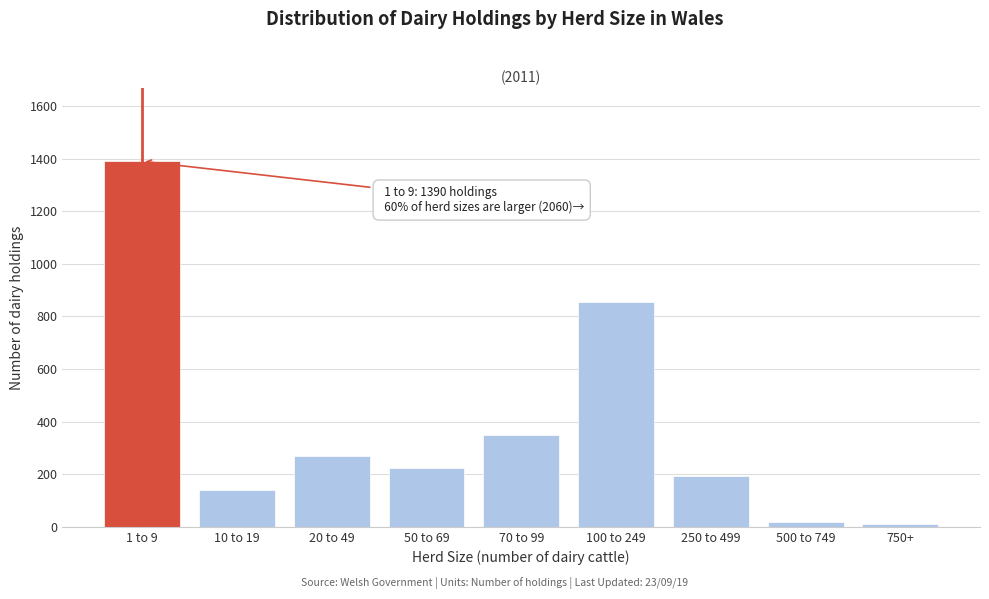

True or false: the data shows 17 at 500 to 749.

True